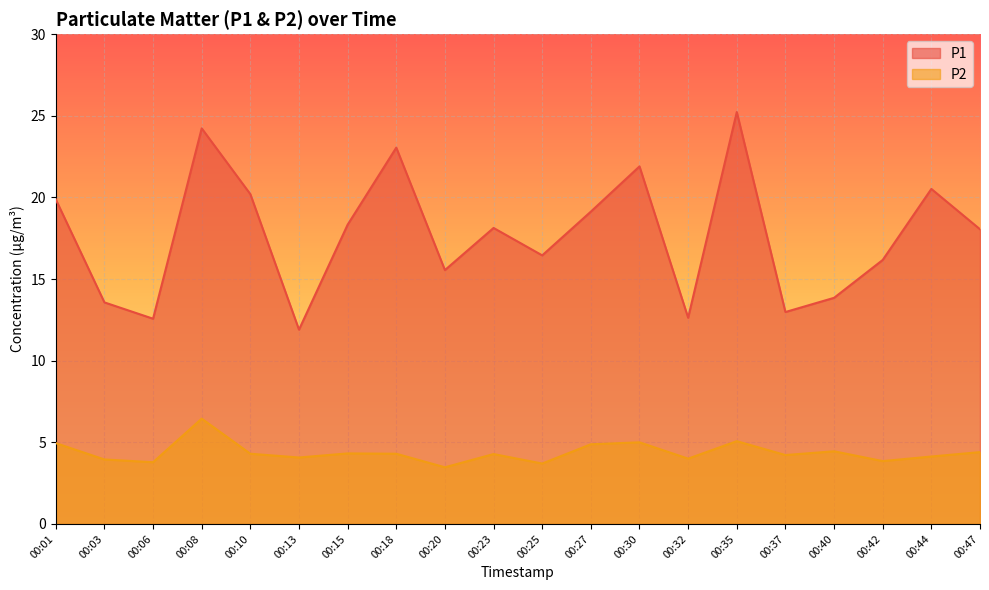

Between 00:10 and 00:42, which series saw the biggest shift?

P1